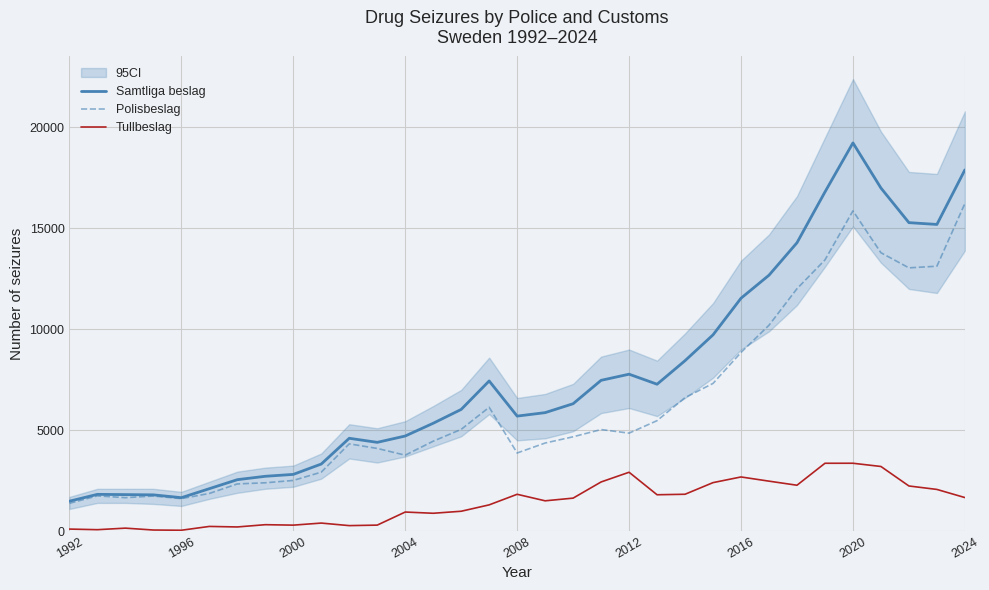

What is the lowest value of the Samtliga beslag series?

1486